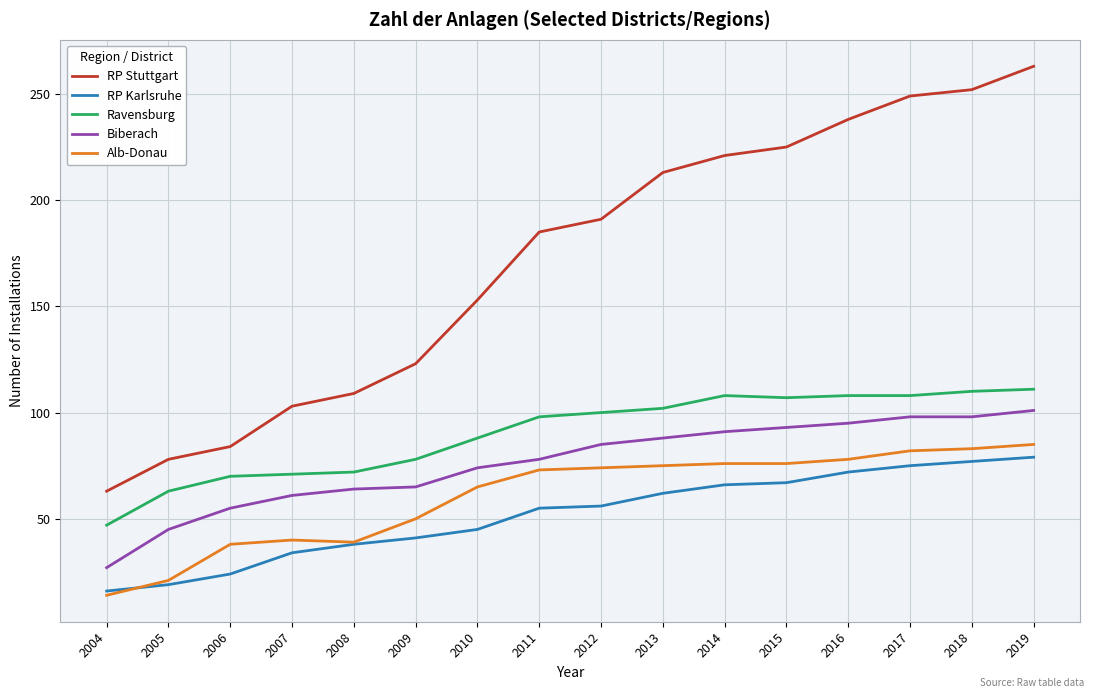

What value does the RP Stuttgart series have at 2013?

213